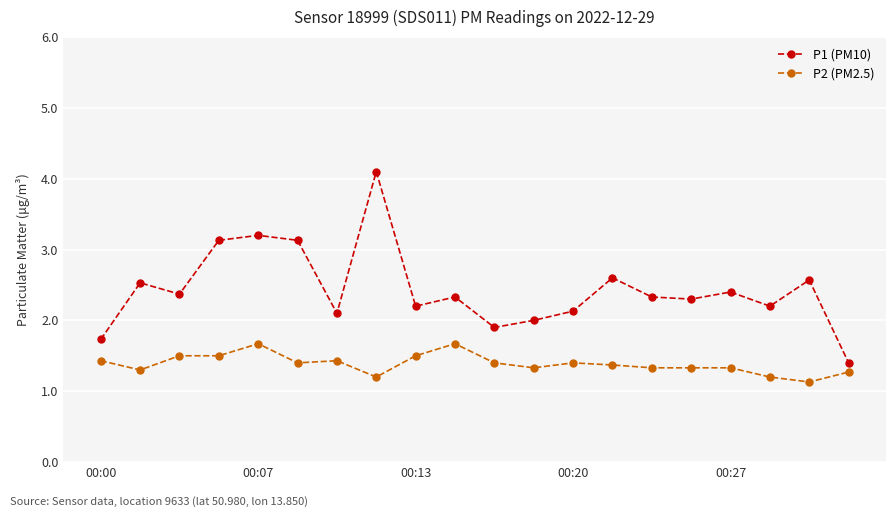

What is the average value of the P2 (PM2.5) series?

1.4